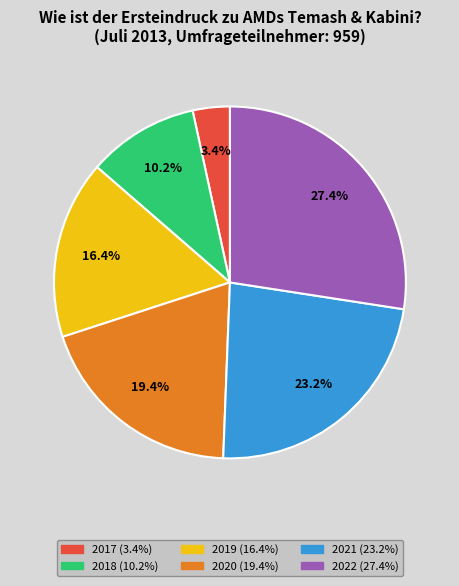

Count the number of slices in the pie.

6